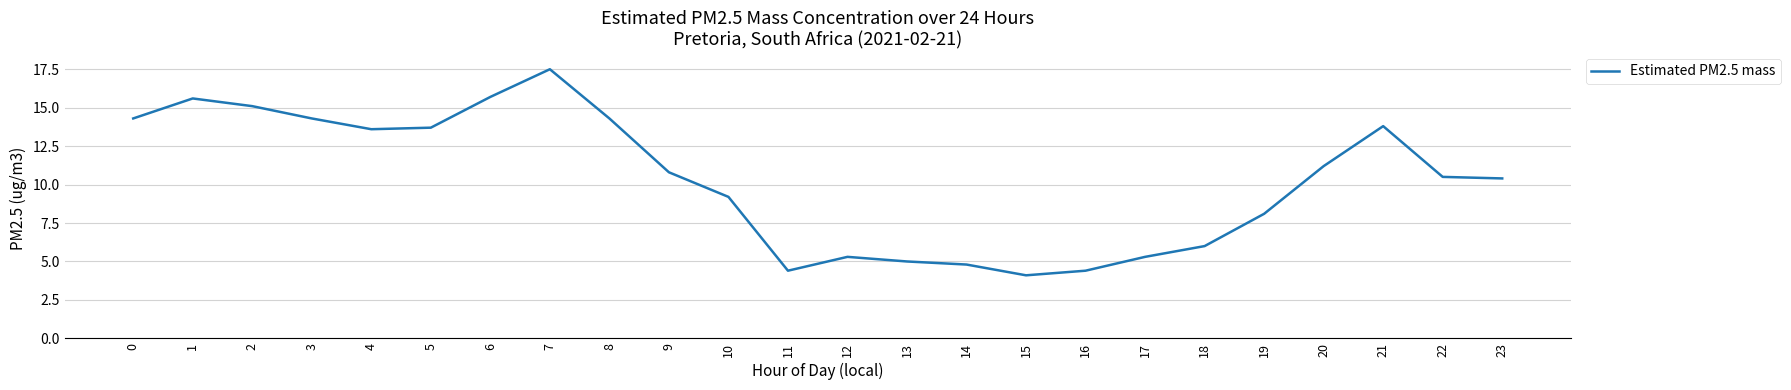

Reading left to right, extract all data points from this chart.

14.3	15.6	15.1	14.3	13.6	13.7	15.7	17.5	14.3	10.8	9.2	4.4	5.3	5.0	4.8	4.1	4.4	5.3	6.0	8.1	11.2	13.8	10.5	10.4